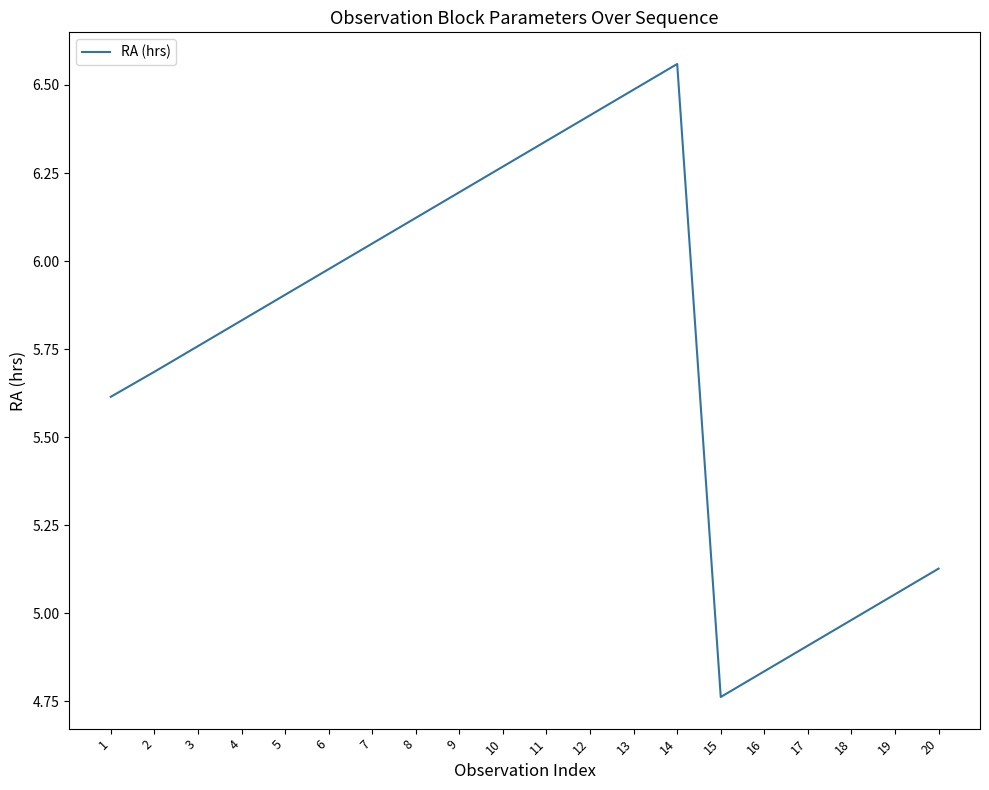

List the labels in order of value, largest first.

14, 13, 12, 11, 10, 9, 8, 7, 6, 5, 4, 3, 2, 1, 20, 19, 18, 17, 16, 15